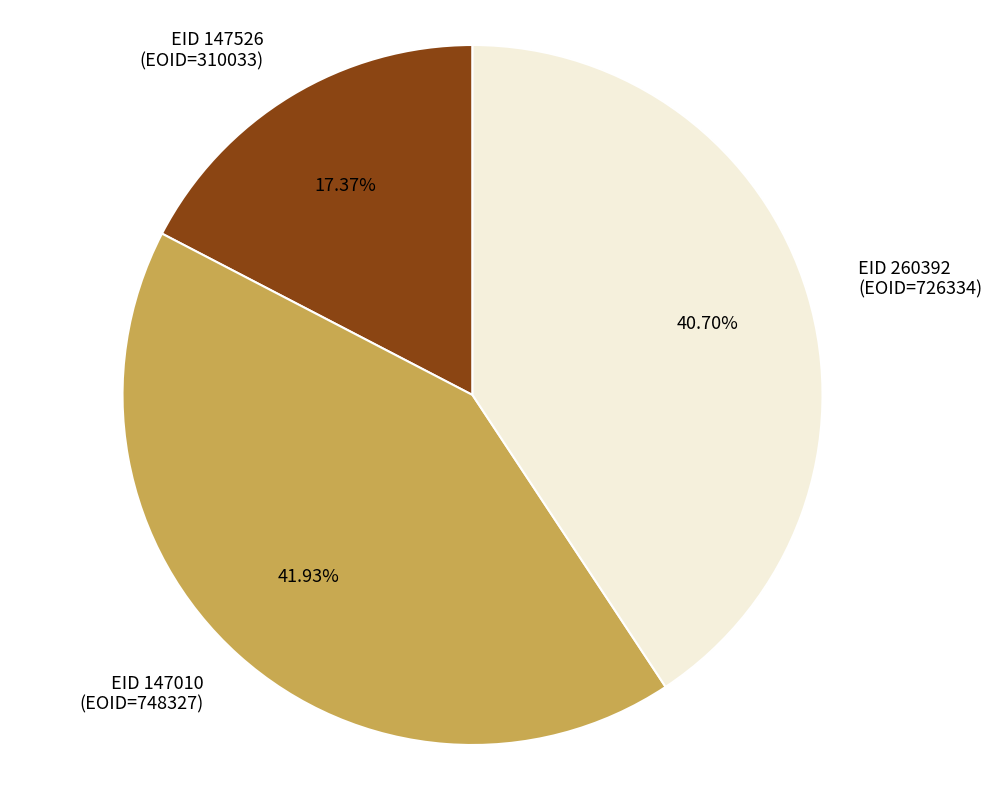

Combined, do EID 147010 (EOID=748327) and EID 147526 (EOID=310033) account for over 50%?

Yes